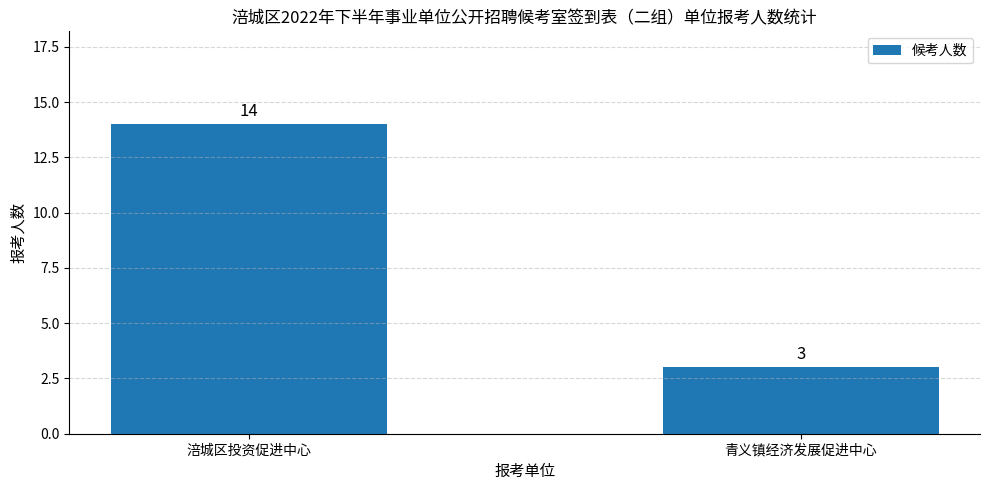

Approximately how many times larger is the value at 青义镇经济发展促进中心 compared to 涪城区投资促进中心?

0.2